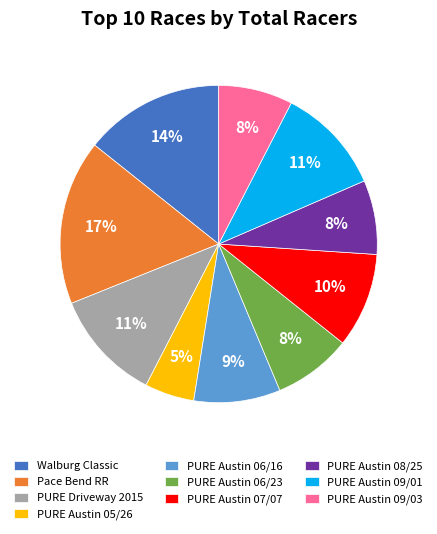

Is the sum of PURE Austin 09/01 and PURE Austin 08/25 greater than half?

No